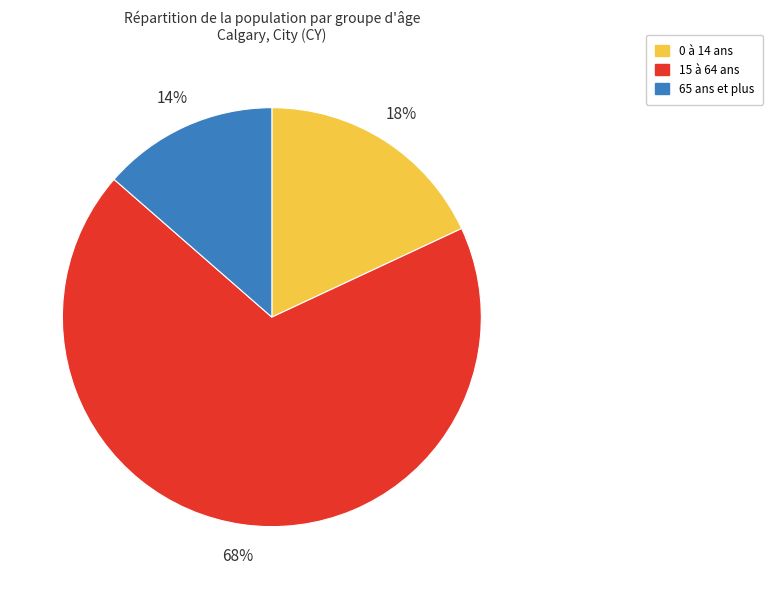

To the nearest percent, what is the combined percentage of 0 à 14 ans and 15 à 64 ans?

86%